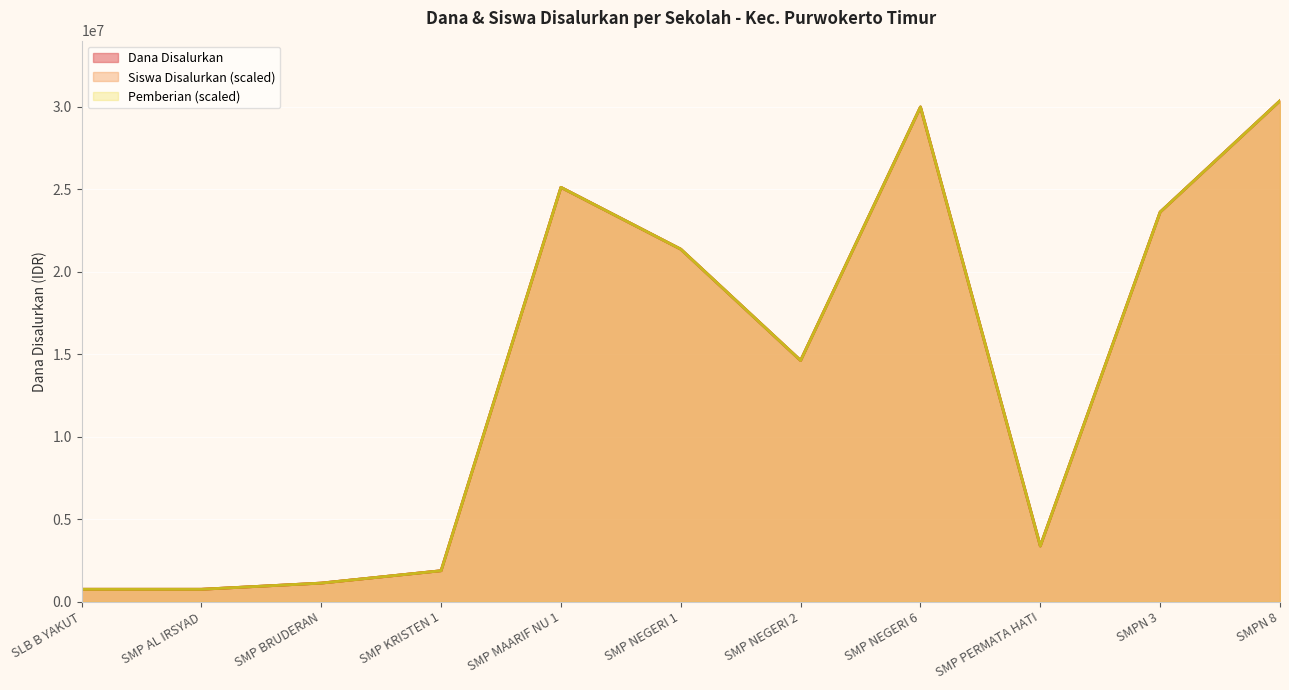

Is it true that Siswa Disalurkan equals 598973 at SMP KRISTEN 1?

False